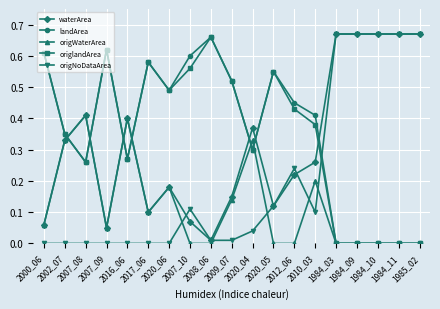

Is this an area chart (filled region under the line)?

No